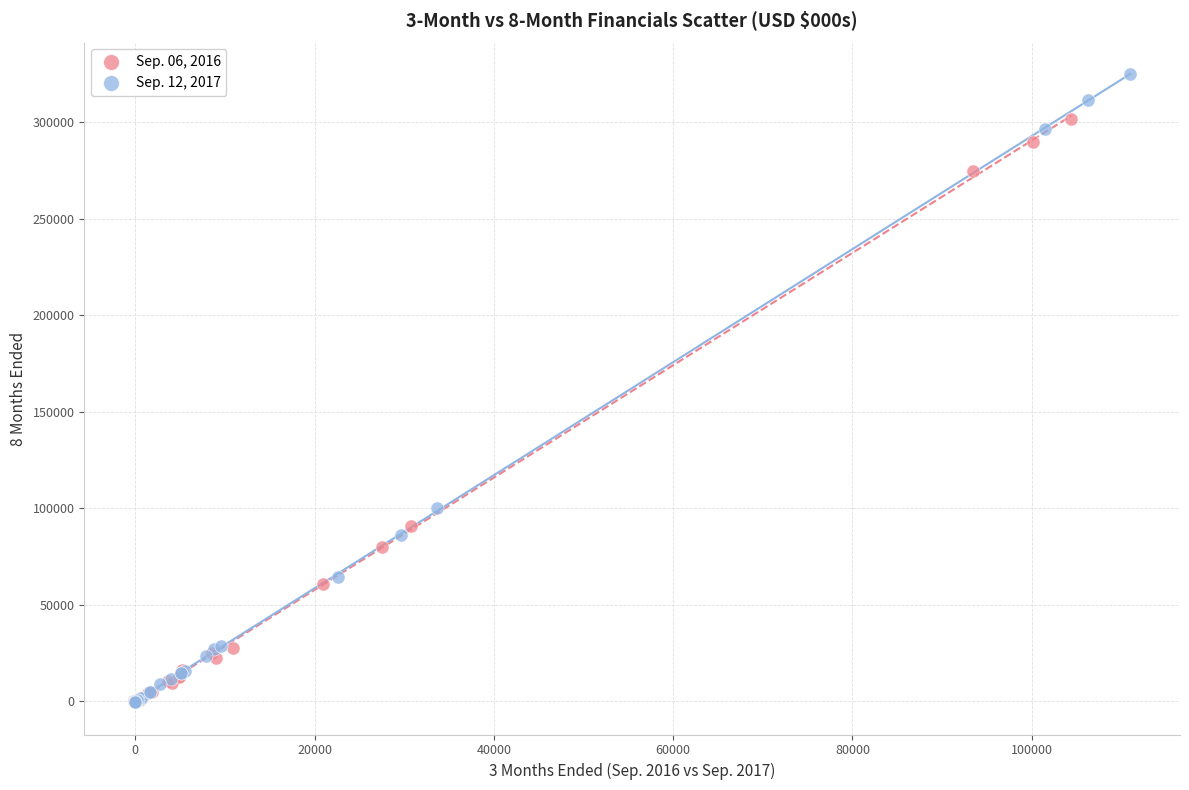

Which series has the widest spread of Y values?

Sep. 12, 2017